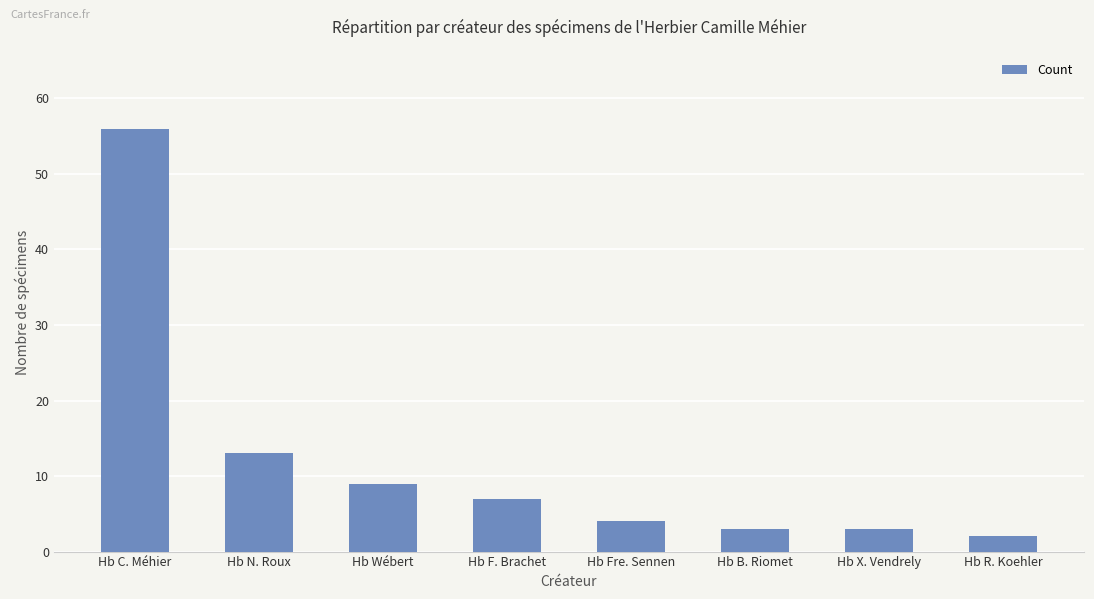

At which label is the value closest to 29?

Hb N. Roux